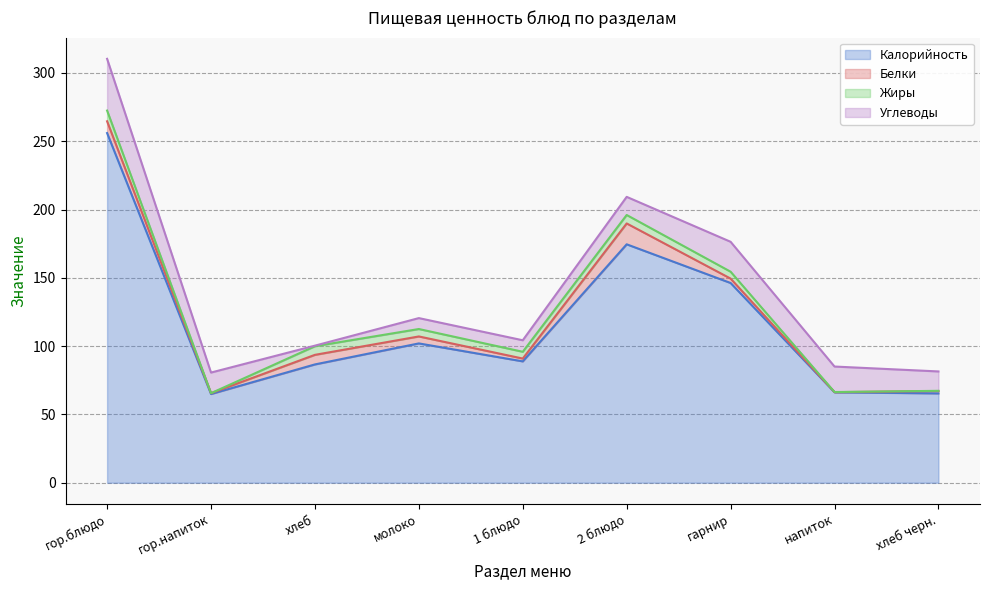

The Углеводы series shows 0.4 at хлеб. True or false?

True